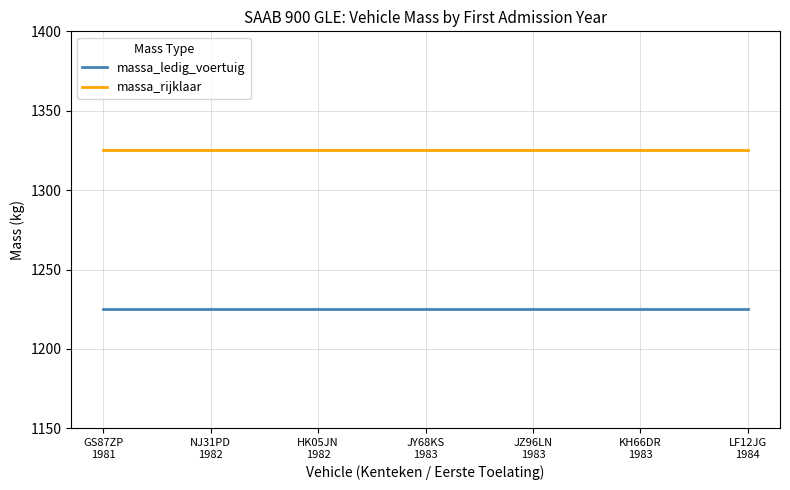

True or false: massa_rijklaar and massa_ledig_voertuig cross at least once.

False